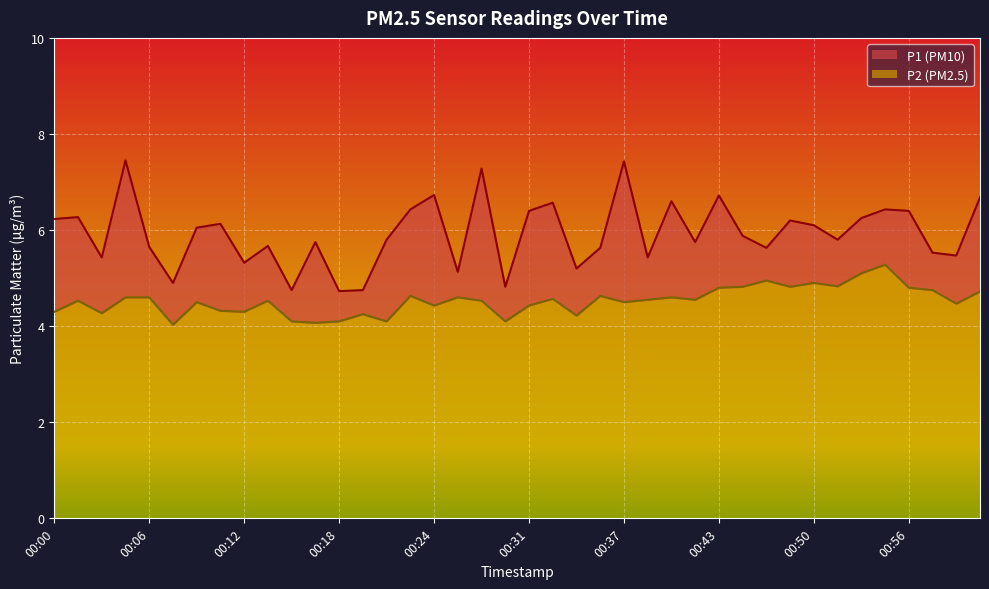

Reading left to right, what are all the values shown in this chart?

P1: 6.2	6.3	5.4	7.5	5.7	4.9	6.0	6.1	5.3	5.7	4.8	5.8	4.7	4.8	5.8	6.4	6.7	5.1	7.3	4.8	6.4	6.6	5.2	5.6	7.4	5.4	6.6	5.8	6.7	5.9	5.6	6.2	6.1	5.8	6.2	6.4	6.4	5.5	5.5	6.7
P2: 4.3	4.5	4.3	4.6	4.6	4.0	4.5	4.3	4.3	4.5	4.1	4.1	4.1	4.2	4.1	4.6	4.4	4.6	4.5	4.1	4.4	4.6	4.2	4.6	4.5	4.5	4.6	4.5	4.8	4.8	5.0	4.8	4.9	4.8	5.1	5.3	4.8	4.8	4.5	4.7